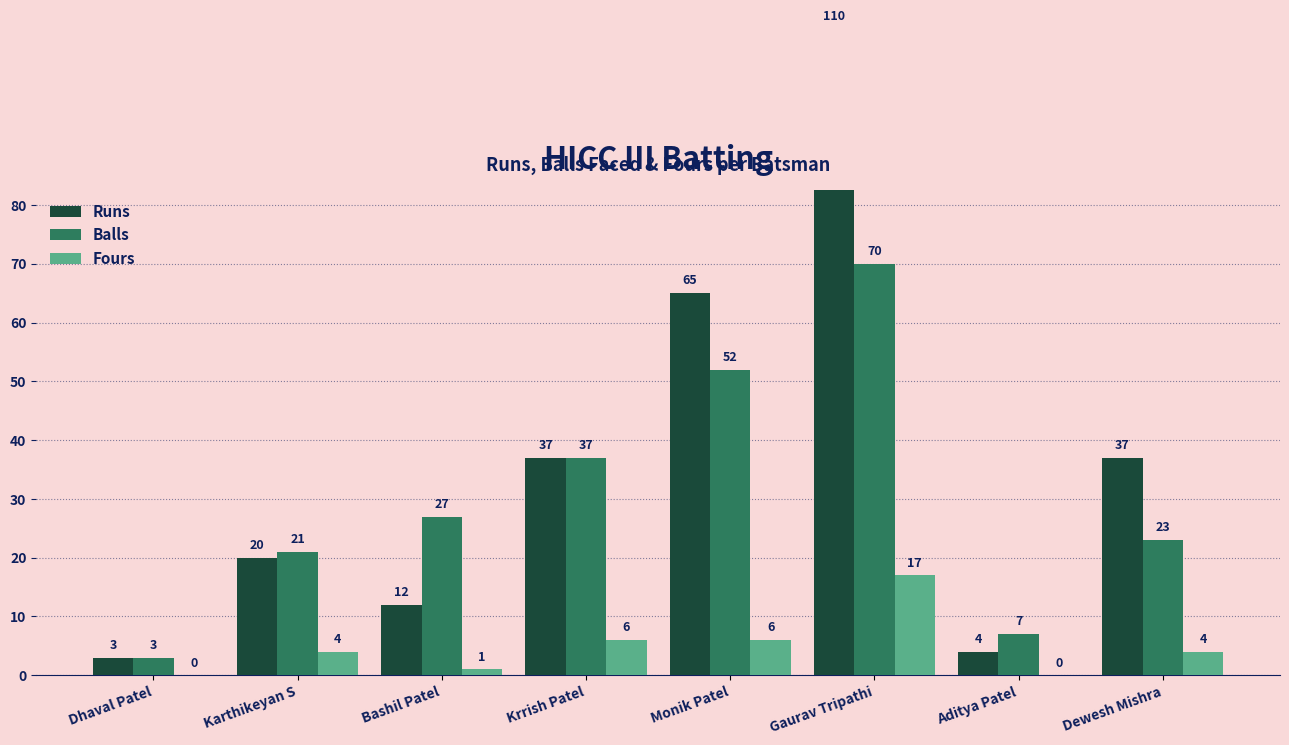

What are all the series names shown in the legend?

Runs, Balls, Fours